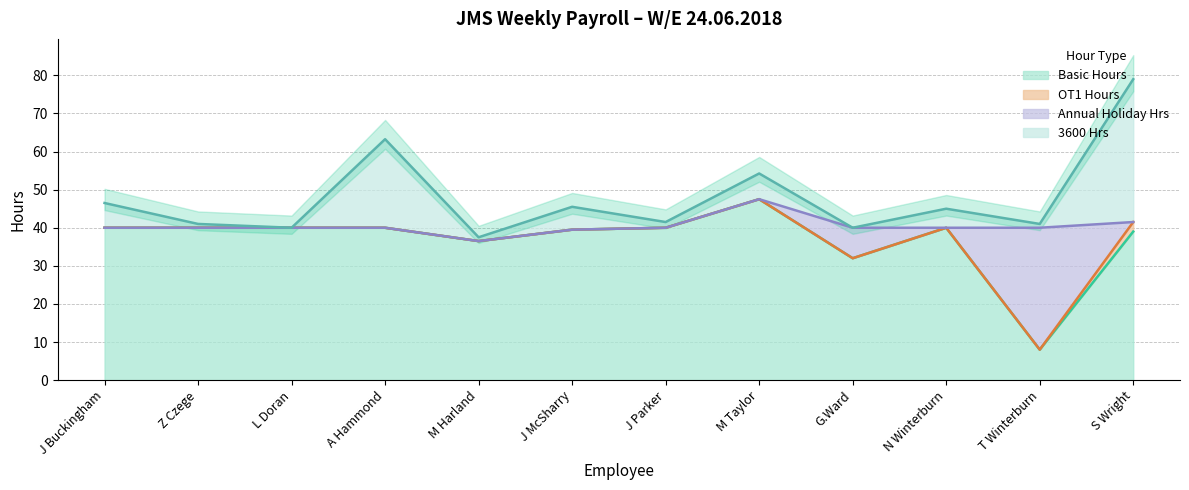

The Basic Hours series shows 40.0 at N Winterburn. True or false?

True